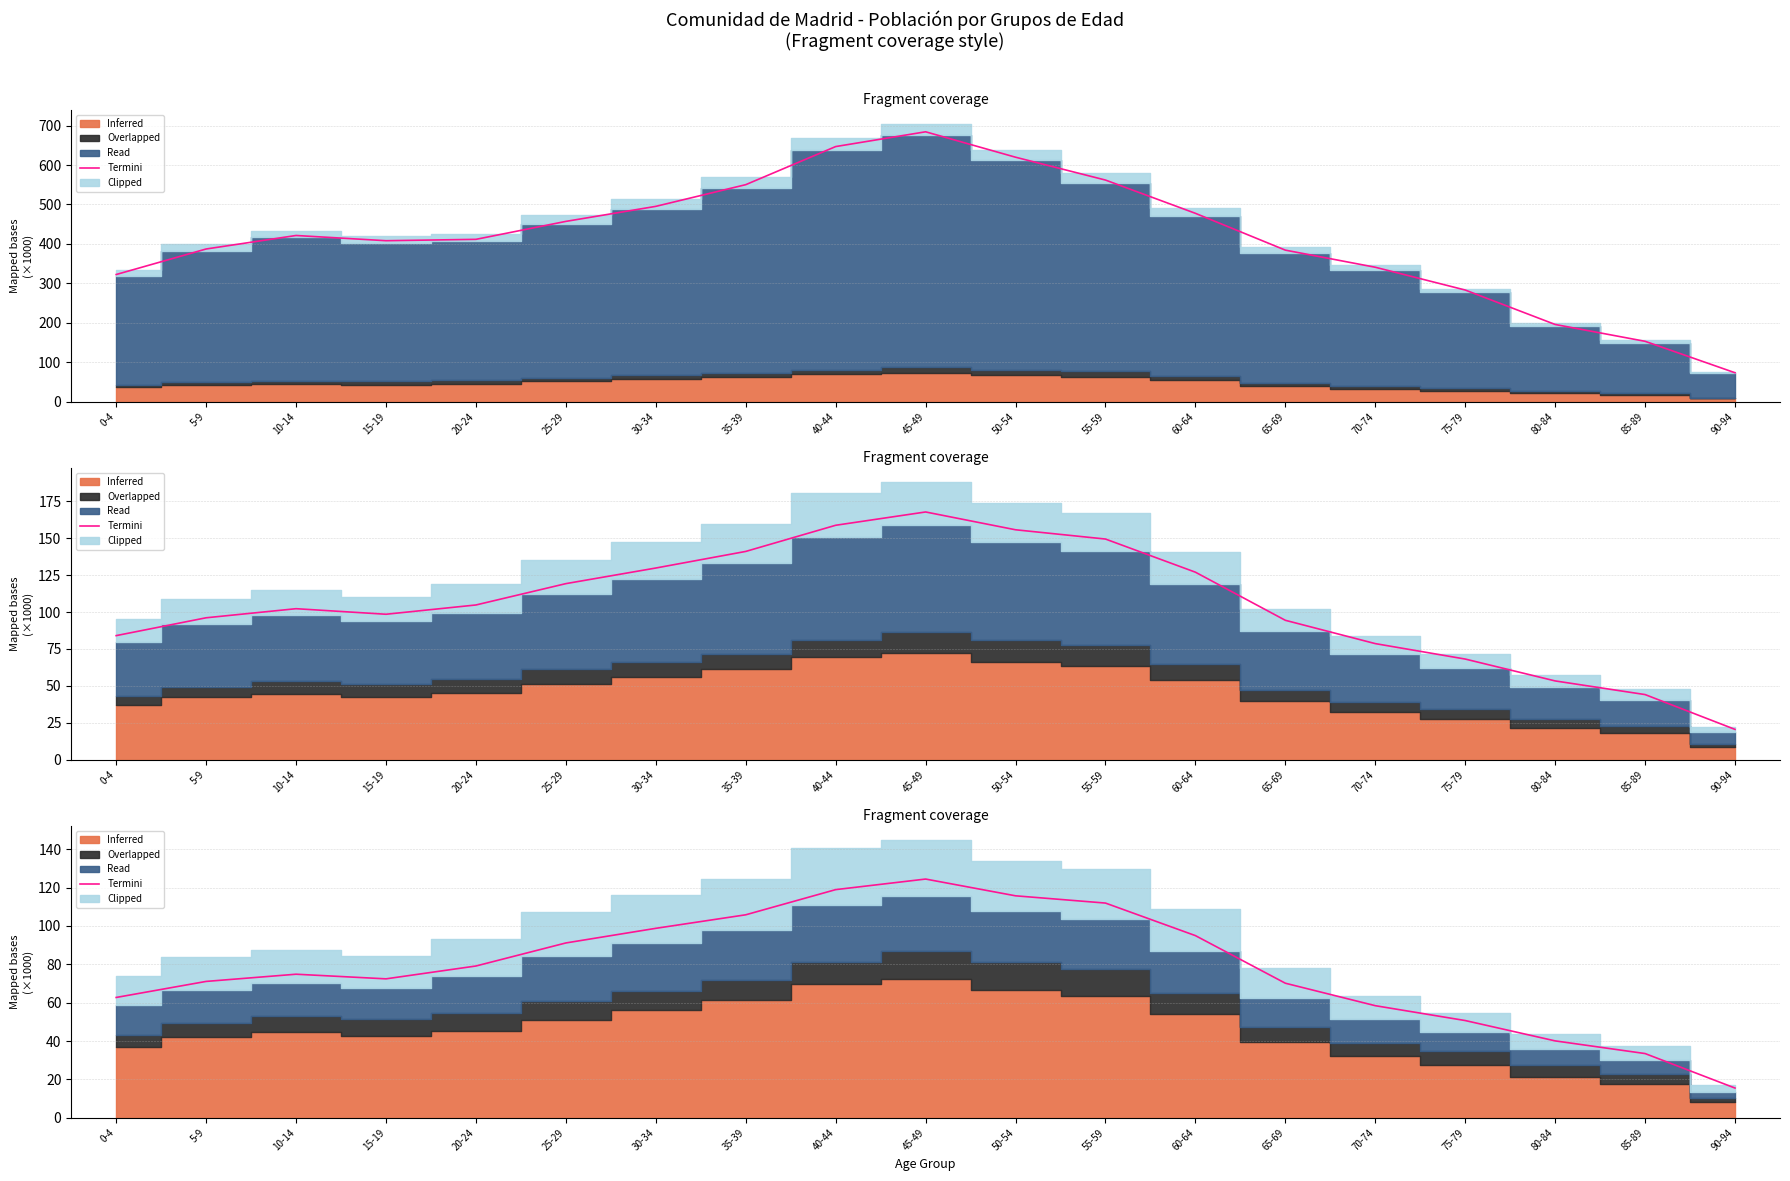

What is the label of the 8th point from the right?

55-59